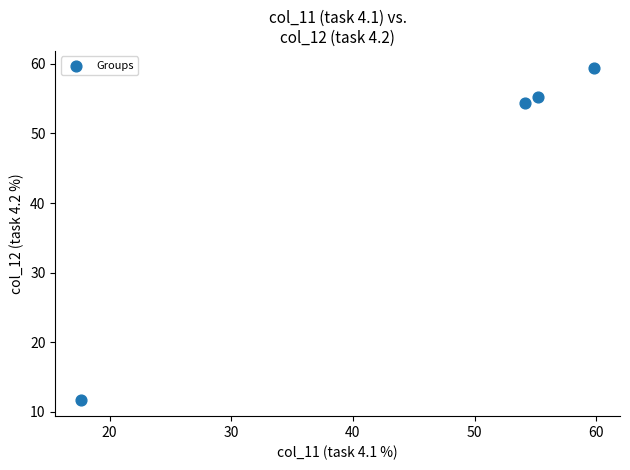

What is the range of X values (max minus min)?

42.2